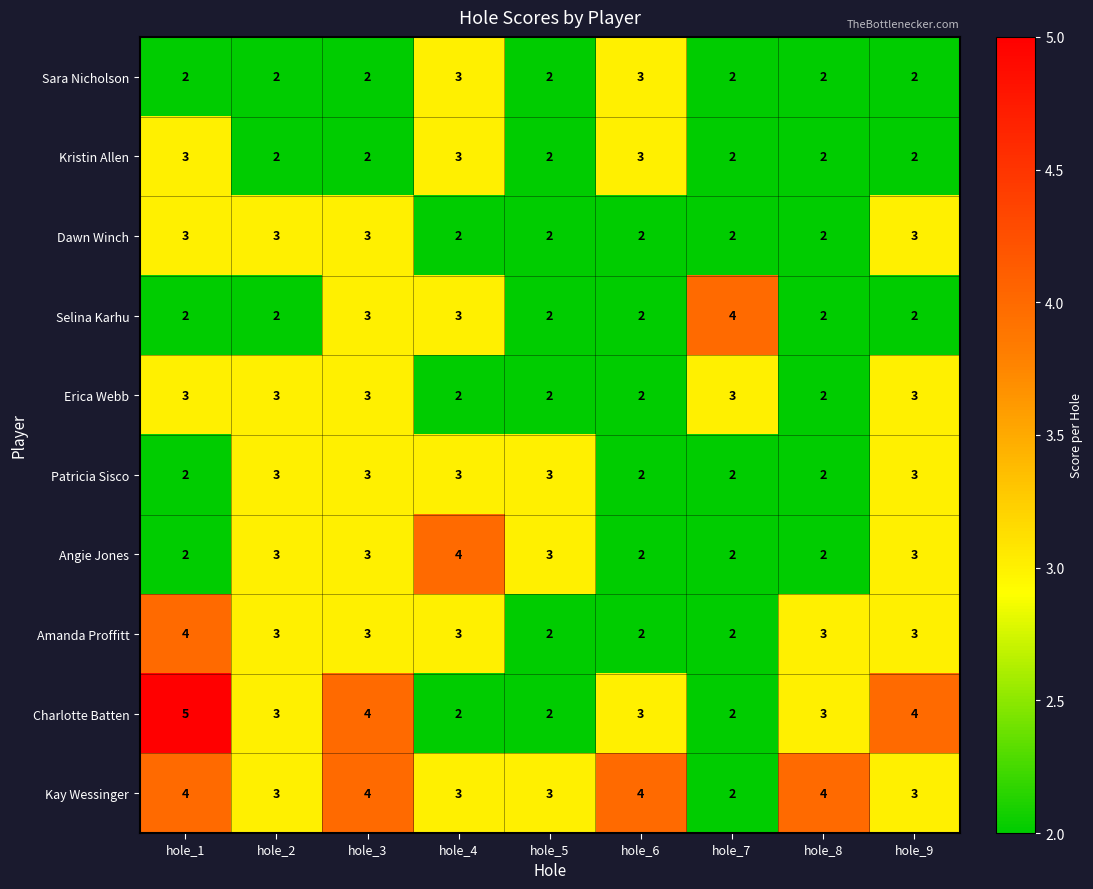

What is the spread (max minus min) of values at hole_1?

3